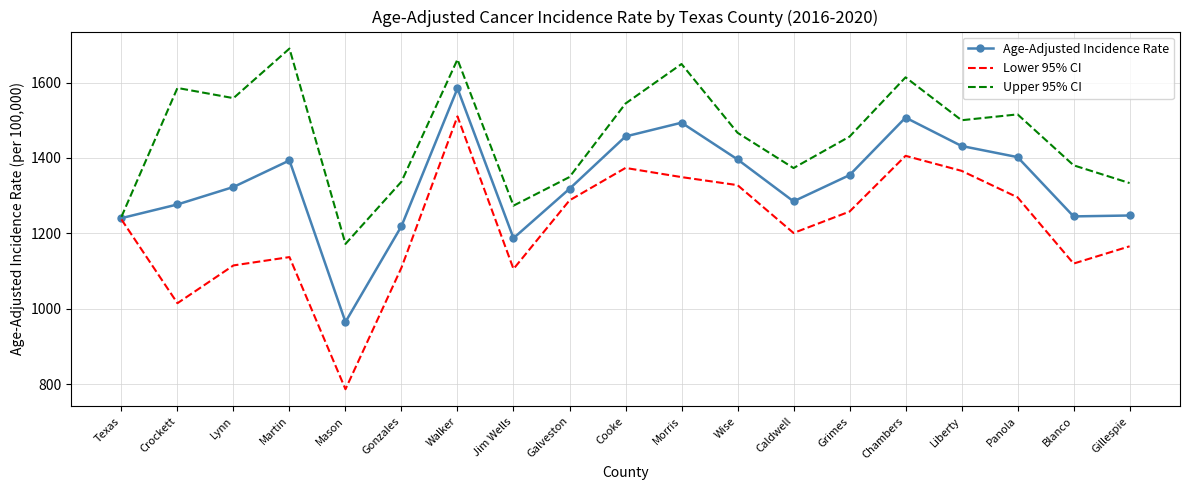

List the series in order of their overall mean, lowest first.

Lower 95% CI, Age-Adjusted Incidence Rate, Upper 95% CI